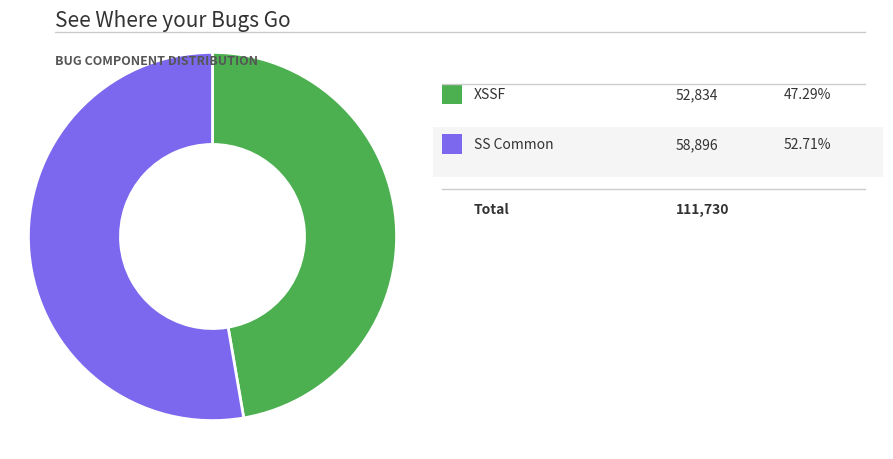

Is there any slice that represents more than half of the pie?

Yes